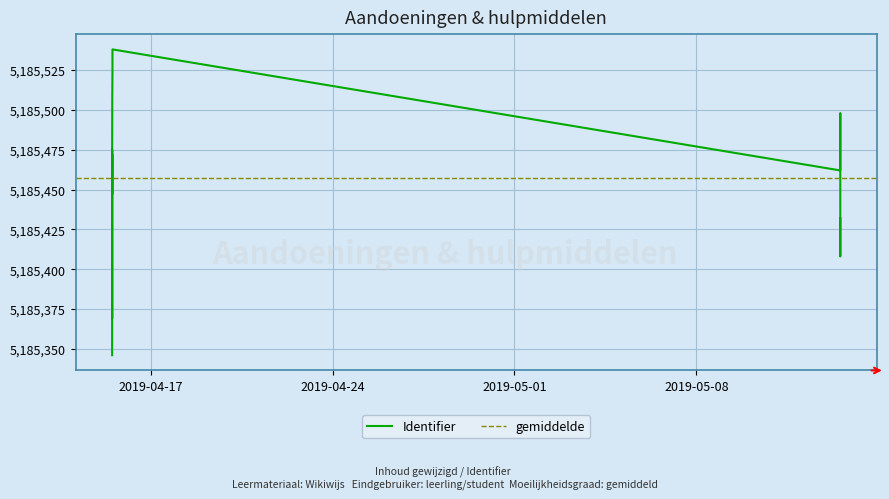

At which category does the chart reach its peak across all series?

2019-04-15 12:34:59